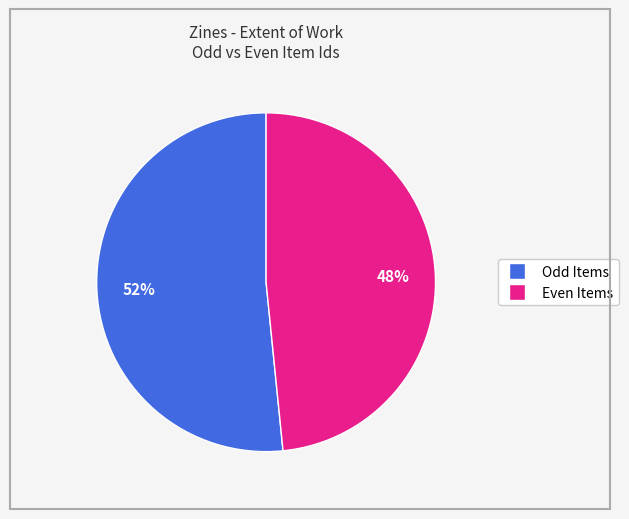

To the nearest percent, what is the average slice percentage?

50%